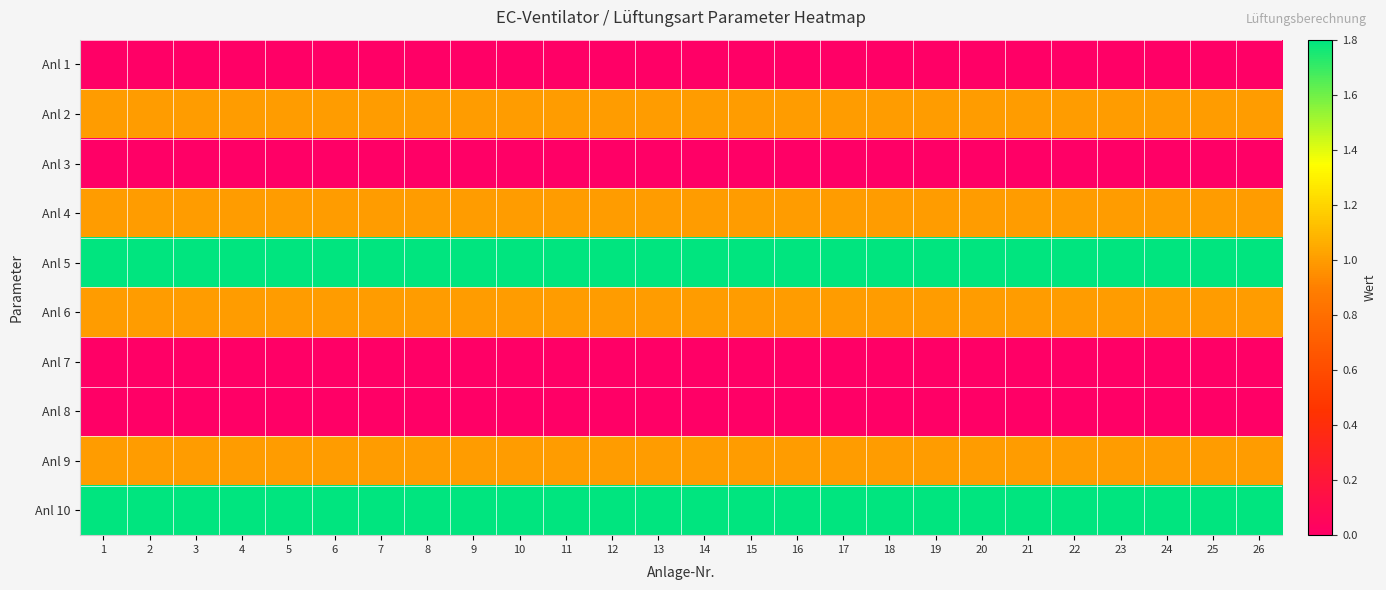

Reading left to right, what are all the values shown in this chart?

Anl 1: 1=0.0	2=0.0	3=0.0	4=0.0	5=0.0	6=0.0	7=0.0	8=0.0	9=0.0	10=0.0	11=0.0	12=0.0	13=0.0	14=0.0	15=0.0	16=0.0	17=0.0	18=0.0	19=0.0	20=0.0	21=0.0	22=0.0	23=0.0	24=0.0	25=0.0	26=0.0
Anl 2: 1=1.0	2=1.0	3=1.0	4=1.0	5=1.0	6=1.0	7=1.0	8=1.0	9=1.0	10=1.0	11=1.0	12=1.0	13=1.0	14=1.0	15=1.0	16=1.0	17=1.0	18=1.0	19=1.0	20=1.0	21=1.0	22=1.0	23=1.0	24=1.0	25=1.0	26=1.0
Anl 3: 1=0.0	2=0.0	3=0.0	4=0.0	5=0.0	6=0.0	7=0.0	8=0.0	9=0.0	10=0.0	11=0.0	12=0.0	13=0.0	14=0.0	15=0.0	16=0.0	17=0.0	18=0.0	19=0.0	20=0.0	21=0.0	22=0.0	23=0.0	24=0.0	25=0.0	26=0.0
Anl 4: 1=1.0	2=1.0	3=1.0	4=1.0	5=1.0	6=1.0	7=1.0	8=1.0	9=1.0	10=1.0	11=1.0	12=1.0	13=1.0	14=1.0	15=1.0	16=1.0	17=1.0	18=1.0	19=1.0	20=1.0	21=1.0	22=1.0	23=1.0	24=1.0	25=1.0	26=1.0
Anl 5: 1=1.8	2=1.8	3=1.8	4=1.8	5=1.8	6=1.8	7=1.8	8=1.8	9=1.8	10=1.8	11=1.8	12=1.8	13=1.8	14=1.8	15=1.8	16=1.8	17=1.8	18=1.8	19=1.8	20=1.8	21=1.8	22=1.8	23=1.8	24=1.8	25=1.8	26=1.8
Anl 6: 1=1.0	2=1.0	3=1.0	4=1.0	5=1.0	6=1.0	7=1.0	8=1.0	9=1.0	10=1.0	11=1.0	12=1.0	13=1.0	14=1.0	15=1.0	16=1.0	17=1.0	18=1.0	19=1.0	20=1.0	21=1.0	22=1.0	23=1.0	24=1.0	25=1.0	26=1.0
Anl 7: 1=0.0	2=0.0	3=0.0	4=0.0	5=0.0	6=0.0	7=0.0	8=0.0	9=0.0	10=0.0	11=0.0	12=0.0	13=0.0	14=0.0	15=0.0	16=0.0	17=0.0	18=0.0	19=0.0	20=0.0	21=0.0	22=0.0	23=0.0	24=0.0	25=0.0	26=0.0
Anl 8: 1=0.0	2=0.0	3=0.0	4=0.0	5=0.0	6=0.0	7=0.0	8=0.0	9=0.0	10=0.0	11=0.0	12=0.0	13=0.0	14=0.0	15=0.0	16=0.0	17=0.0	18=0.0	19=0.0	20=0.0	21=0.0	22=0.0	23=0.0	24=0.0	25=0.0	26=0.0
Anl 9: 1=1.0	2=1.0	3=1.0	4=1.0	5=1.0	6=1.0	7=1.0	8=1.0	9=1.0	10=1.0	11=1.0	12=1.0	13=1.0	14=1.0	15=1.0	16=1.0	17=1.0	18=1.0	19=1.0	20=1.0	21=1.0	22=1.0	23=1.0	24=1.0	25=1.0	26=1.0
Anl 10: 1=1.8	2=1.8	3=1.8	4=1.8	5=1.8	6=1.8	7=1.8	8=1.8	9=1.8	10=1.8	11=1.8	12=1.8	13=1.8	14=1.8	15=1.8	16=1.8	17=1.8	18=1.8	19=1.8	20=1.8	21=1.8	22=1.8	23=1.8	24=1.8	25=1.8	26=1.8